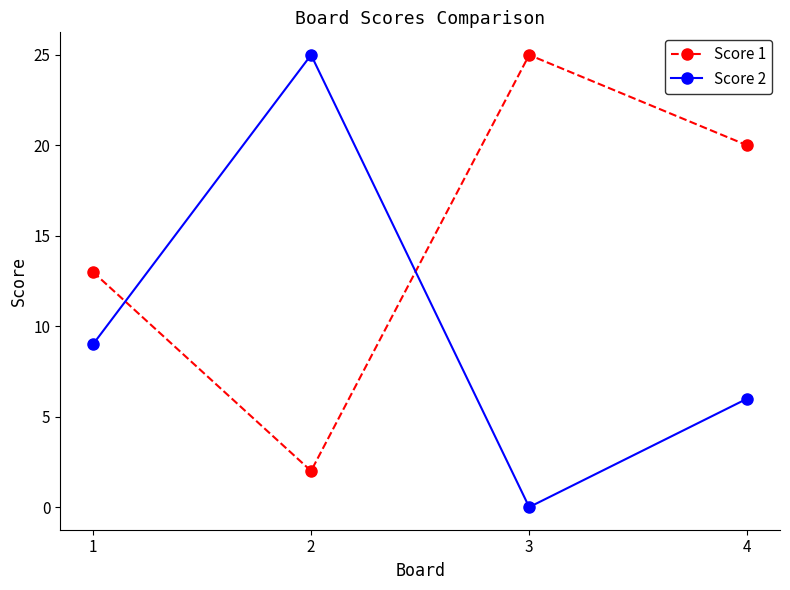

Is it true that Score 2 equals 14 at 1?

False